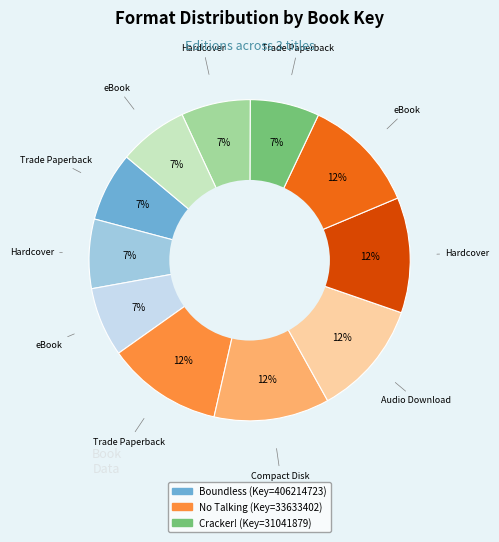

Is there a majority slice in this chart?

No